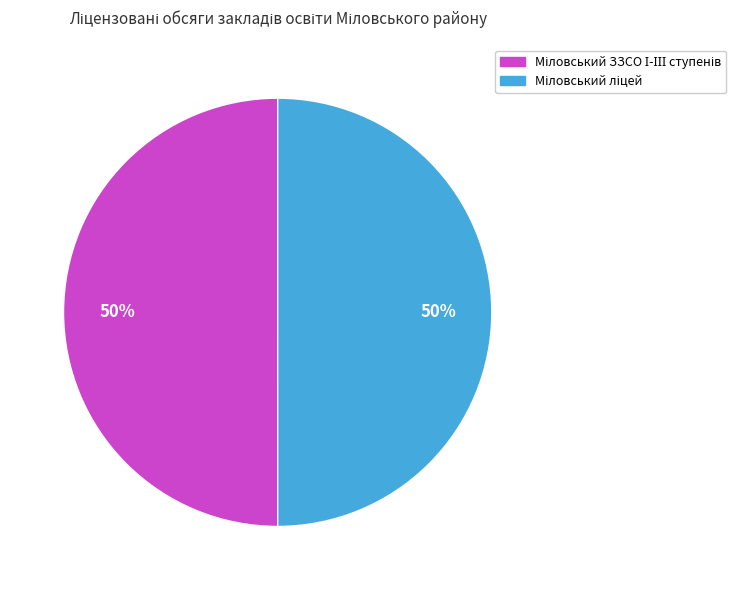

To the nearest percent, what is the average slice percentage?

50%